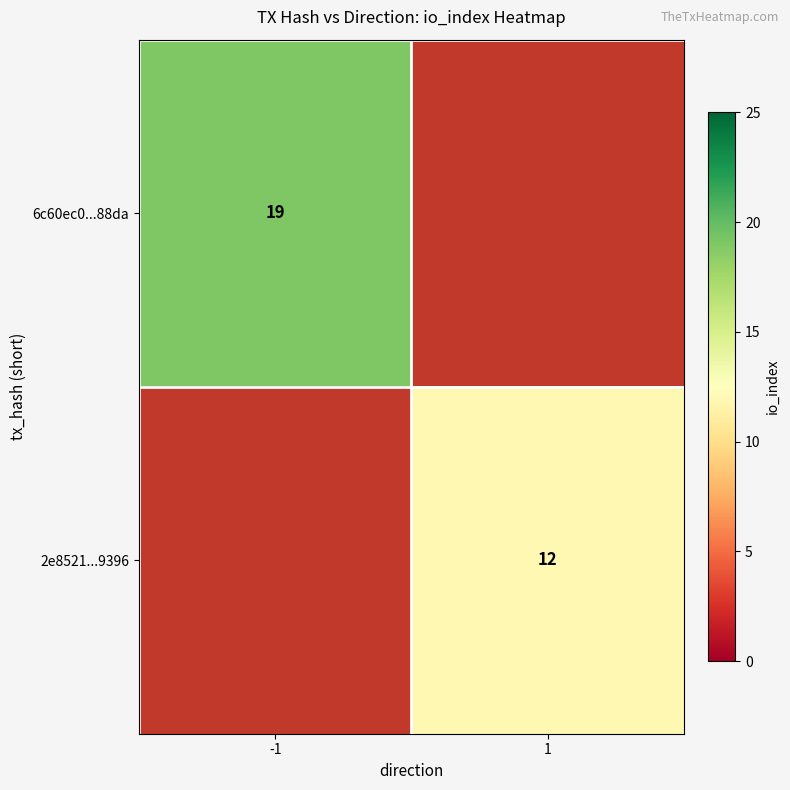

True or false: 6c60ec0...88da has a value of 19 at -1.

True